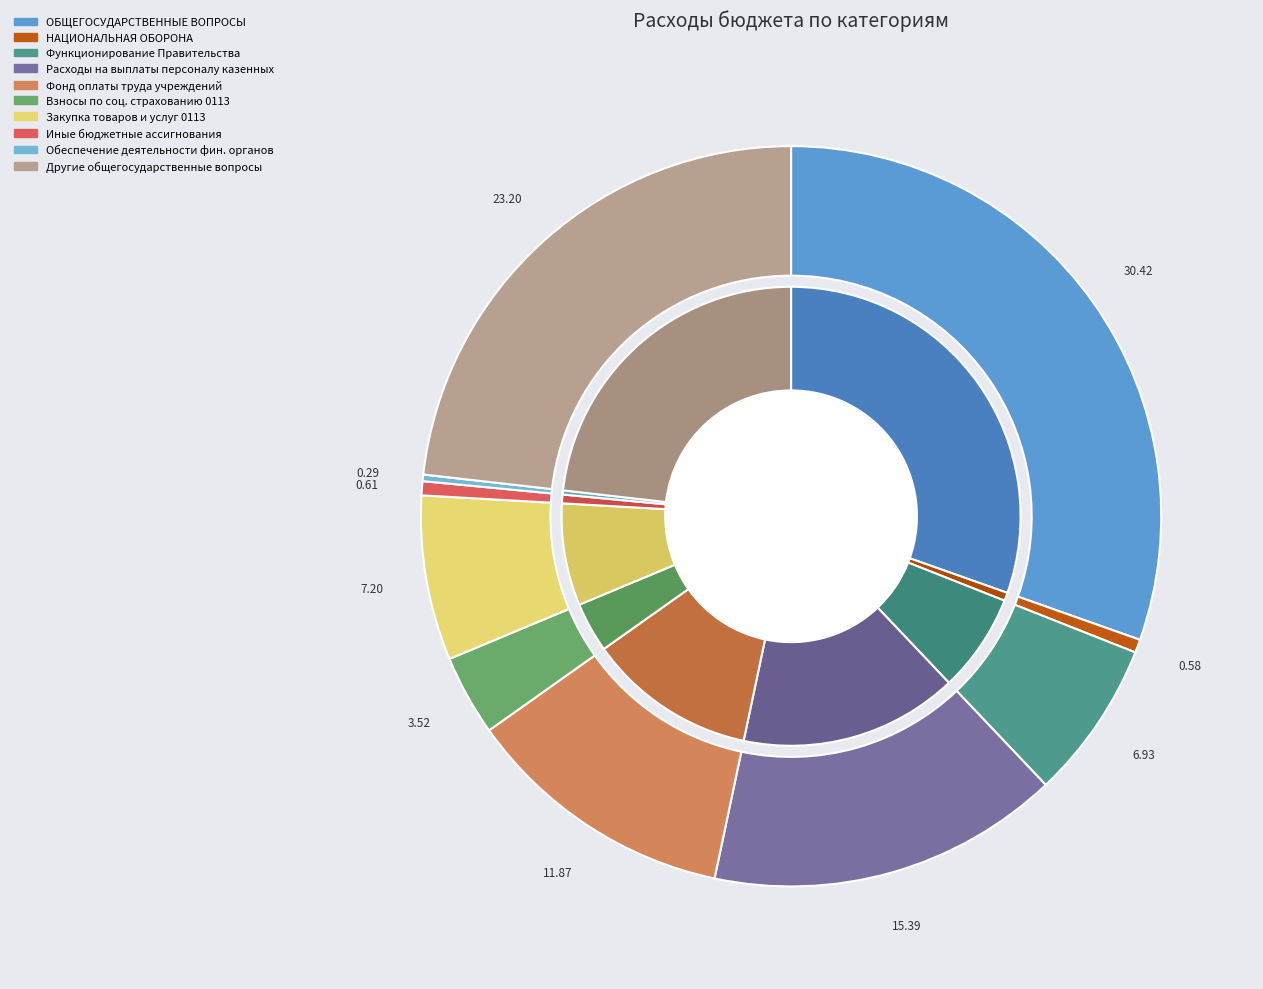

Count the number of slices in the pie.

10